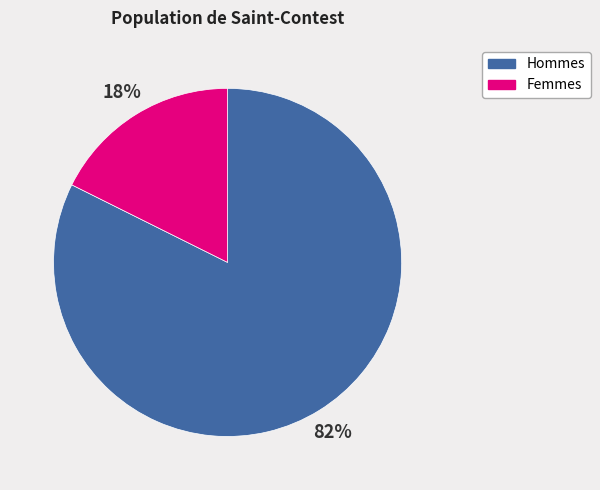

Between Hommes and Femmes, which is larger?

Hommes